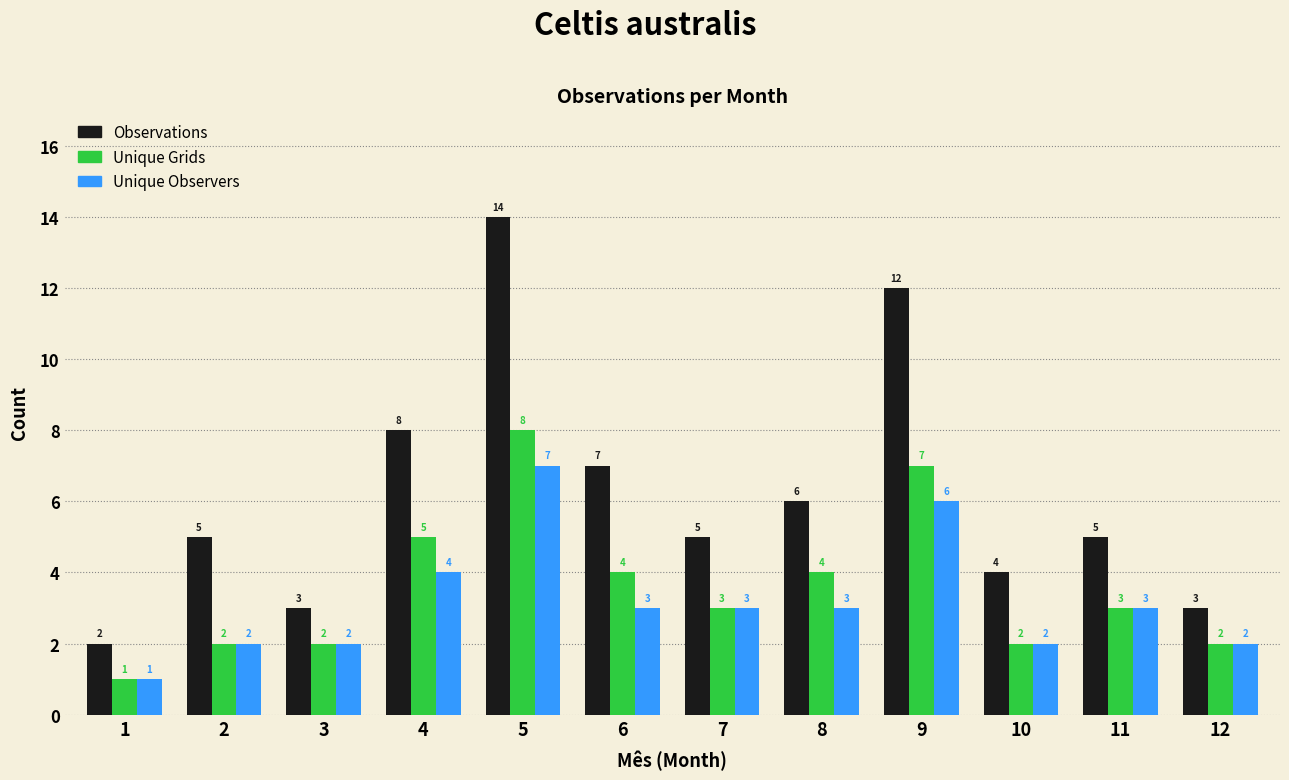

The value of Unique Observers at 10 is 2. True or false?

True